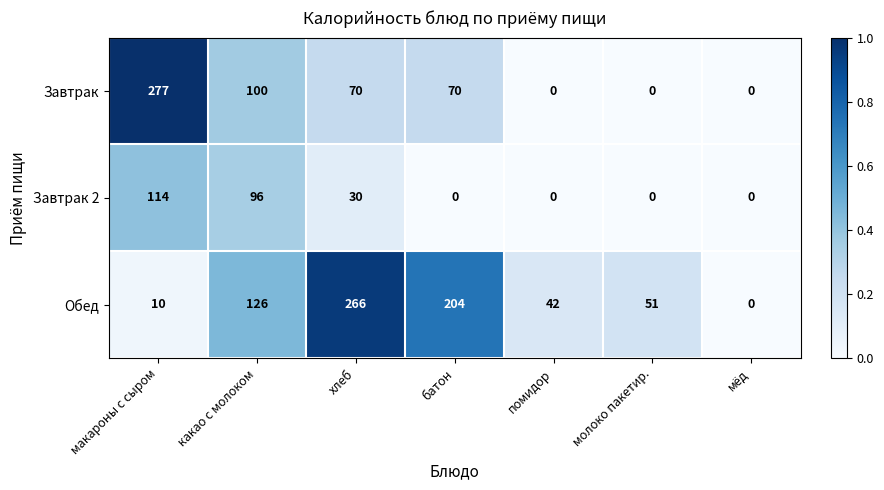

What is the spread (max minus min) of values at какао с молоком?

30